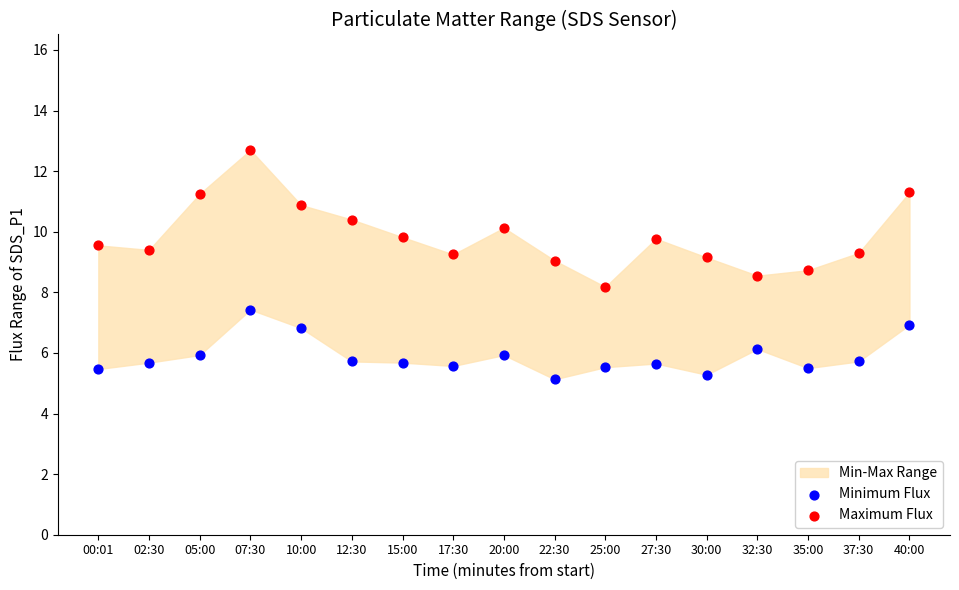

Which series contains the lowest Y value?

Minimum Flux